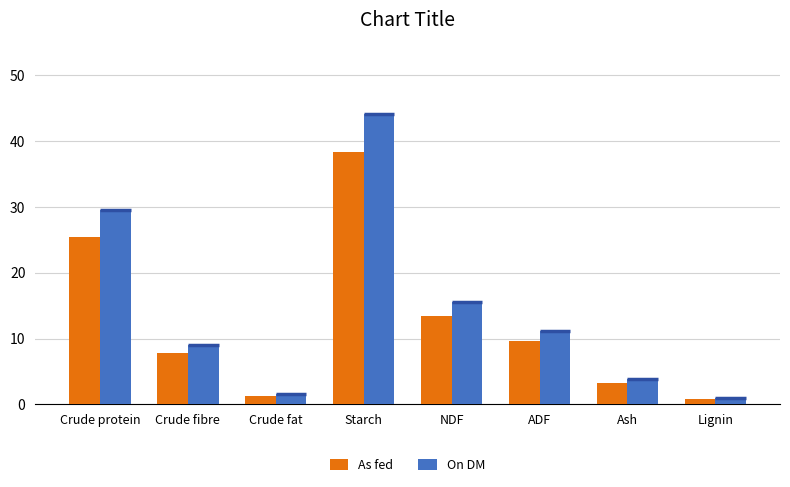

Rank the series by their average value, from highest to lowest.

On DM, As fed